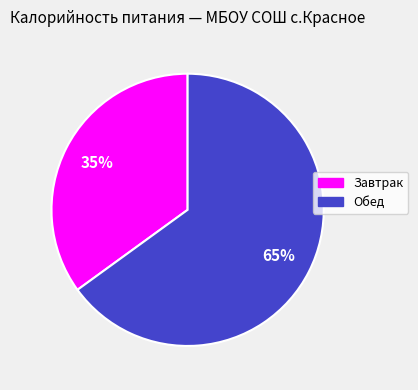

To the nearest percent, what is the difference between the largest and smallest slice percentages?

30%